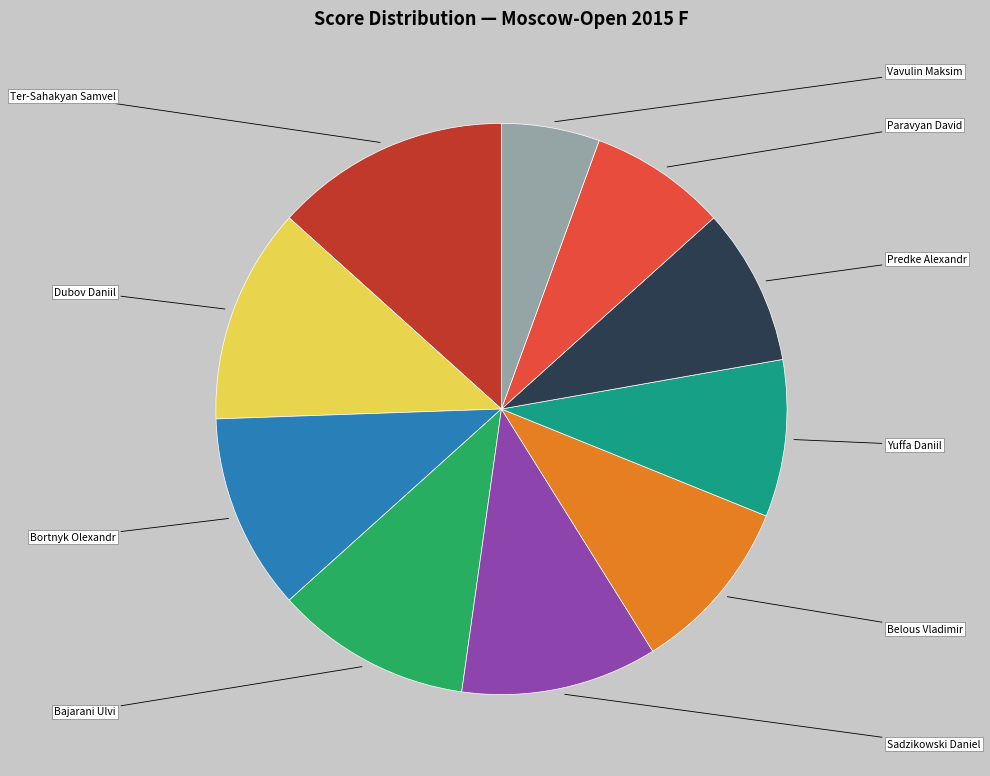

What percentage is NOT represented by Bajarani Ulvi?

88.9%